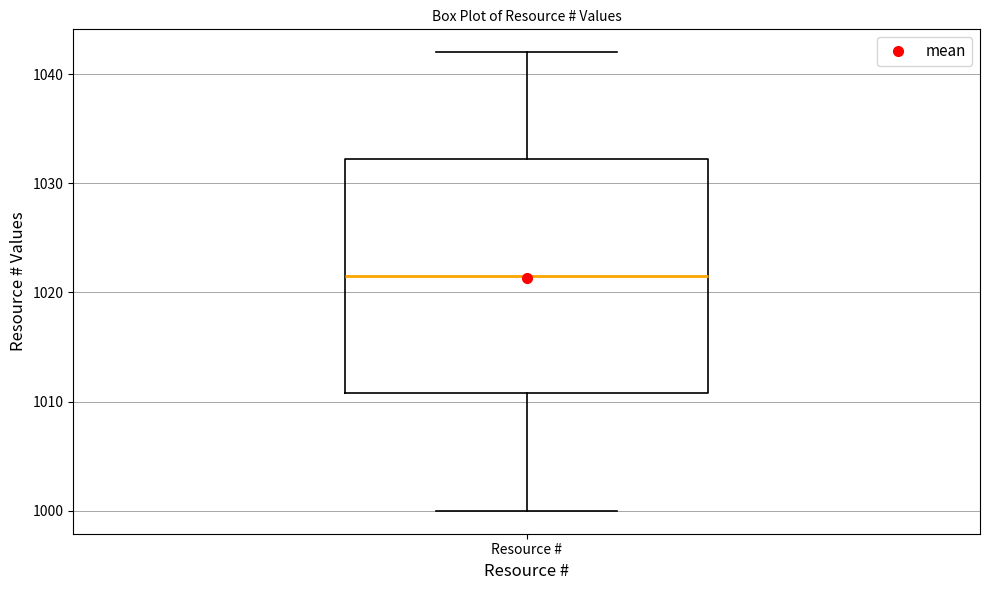

Where is the upper edge of the box for Resource # on the y-axis? The values are not printed on the chart, so give them approximately, as read against the axis.

1032